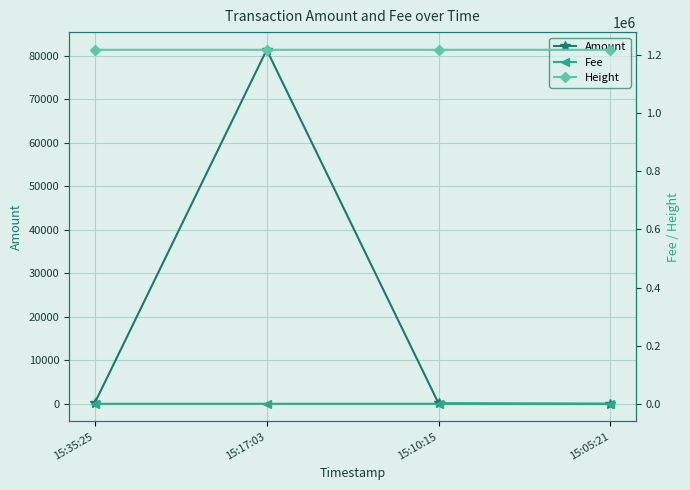

At which label does Amount reach its peak?

15:17:03